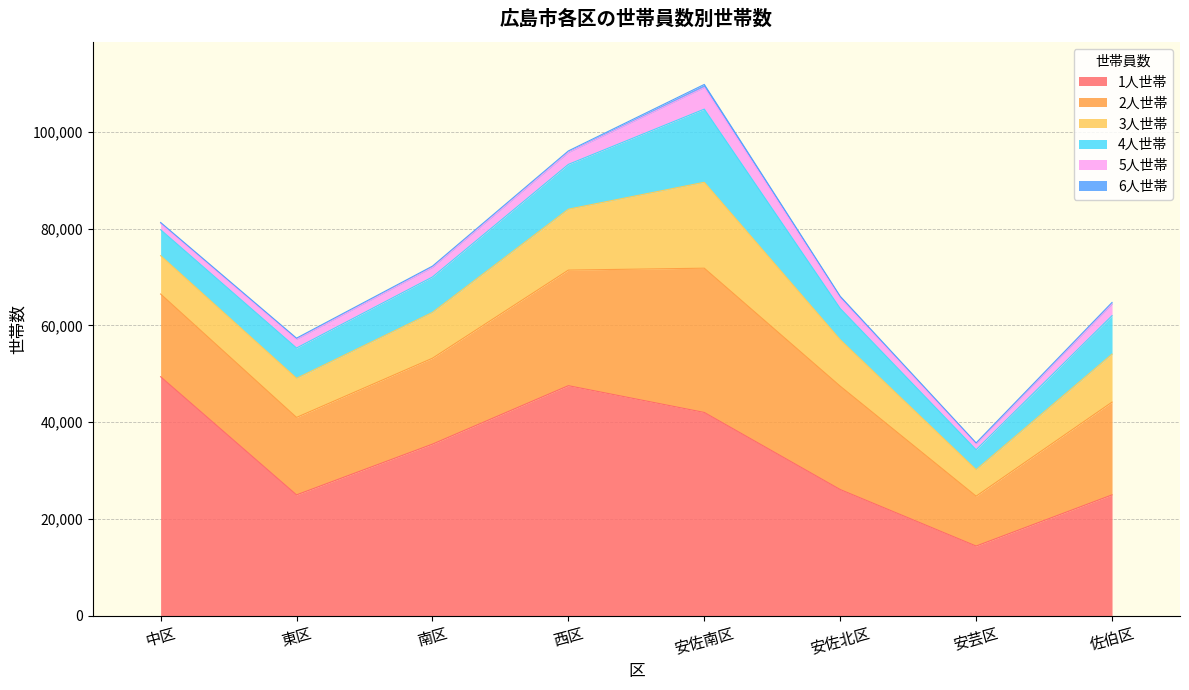

Reading left to right, what are all the values shown in this chart?

1人世帯: 49388	24954	35448	47540	42004	26057	14370	24950
2人世帯: 17110	16020	17770	23907	29836	21381	10317	19190
3人世帯: 7934	8090	9478	12601	17770	9612	5477	9919
4人世帯: 5362	6265	7323	9261	15132	6455	4120	7960
5人世帯: 1293	1787	1967	2443	4458	2156	1239	2397
6人世帯: 215	252	276	343	645	376	180	337